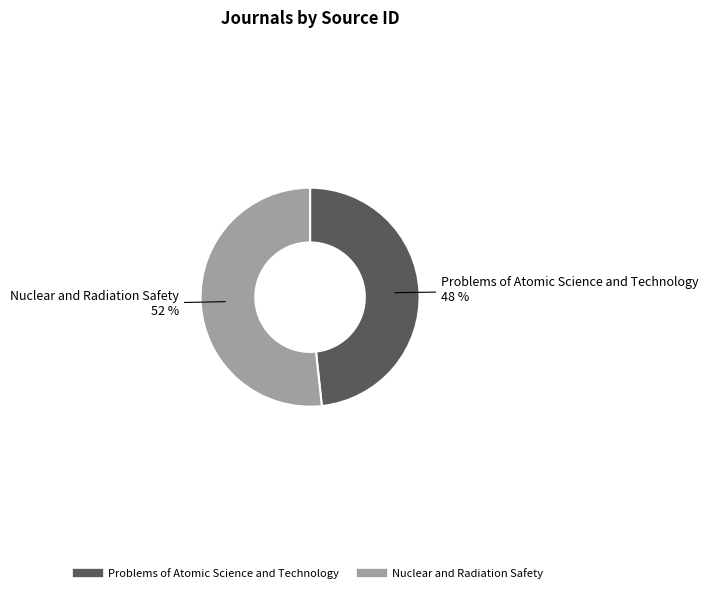

Which has a higher value, Nuclear and Radiation Safety or Problems of Atomic Science and Technology?

Nuclear and Radiation Safety